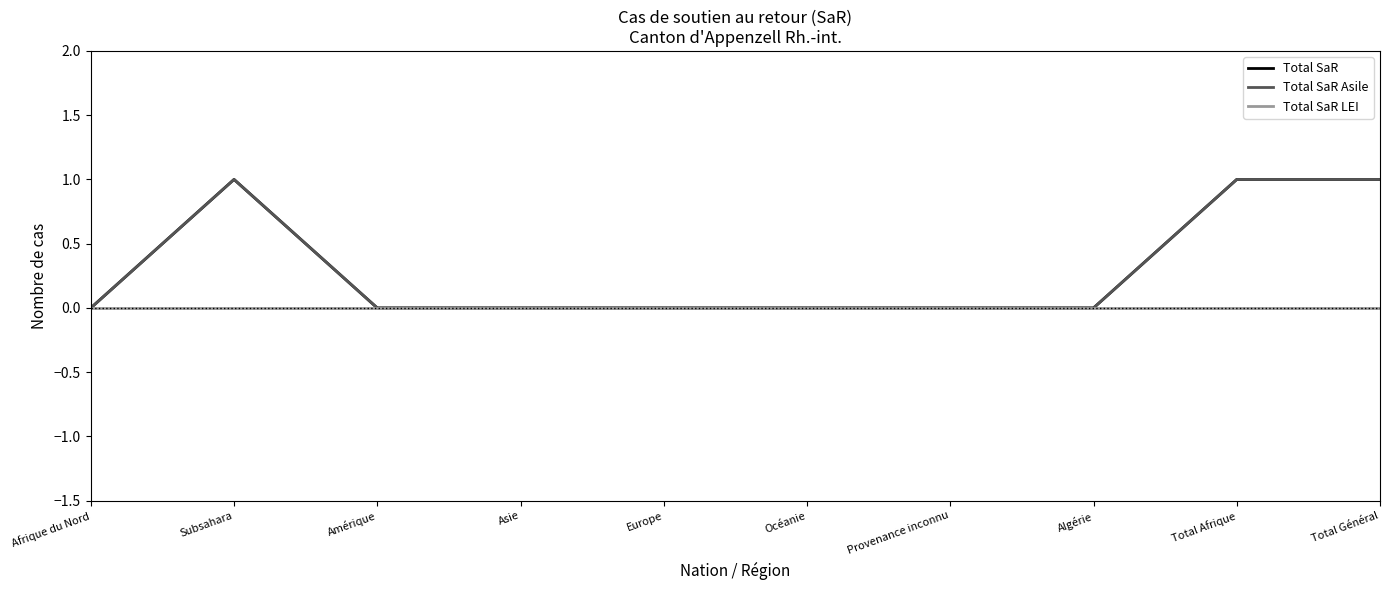

Between Algérie and Provenance inconnu, which is larger?

Algérie